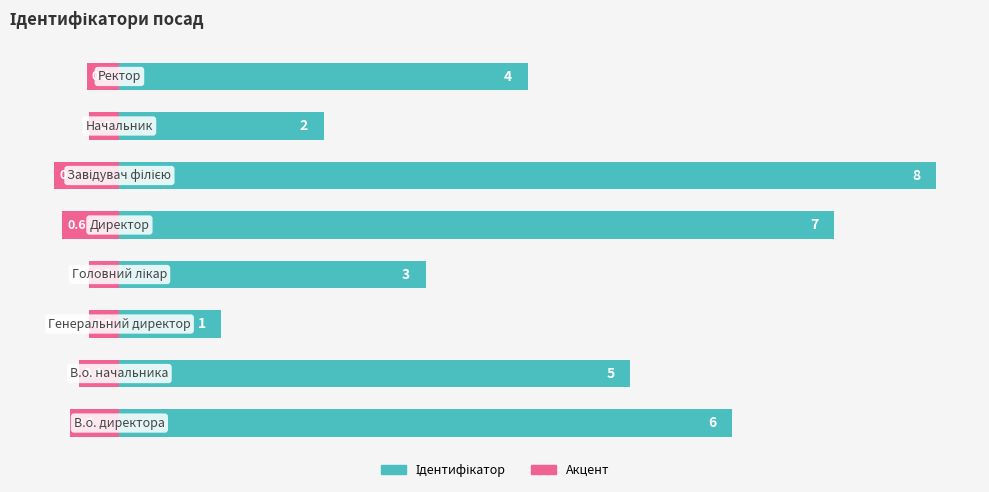

Which series has the largest total across all categories?

Ідентифікатор